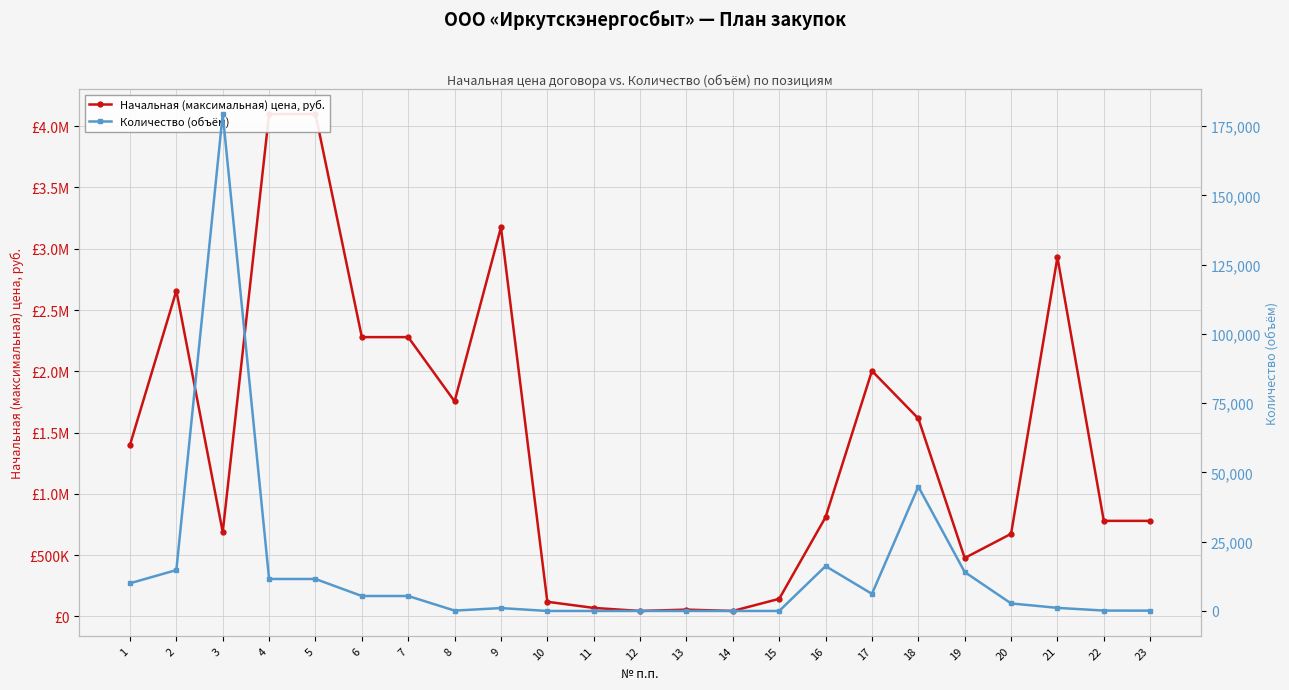

In Начальная (максимальная) цена, руб., how many points are higher than both neighbors (excluding endpoints)?

5